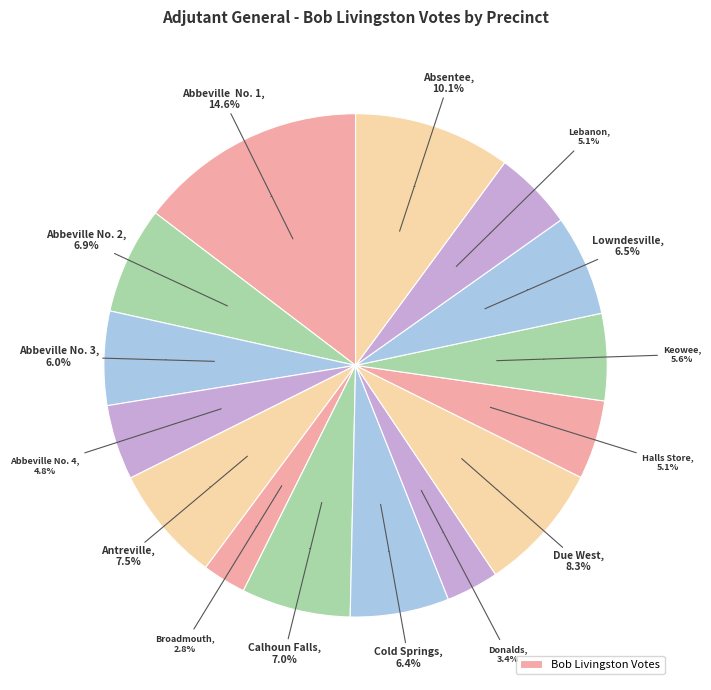

Rank the categories by value from highest to lowest.

Abbeville  No. 1, Absentee, Due West, Antreville, Calhoun Falls, Abbeville No. 2, Lowndesville, Cold Springs, Abbeville No. 3, Keowee, Lebanon, Halls Store, Abbeville No. 4, Donalds, Broadmouth